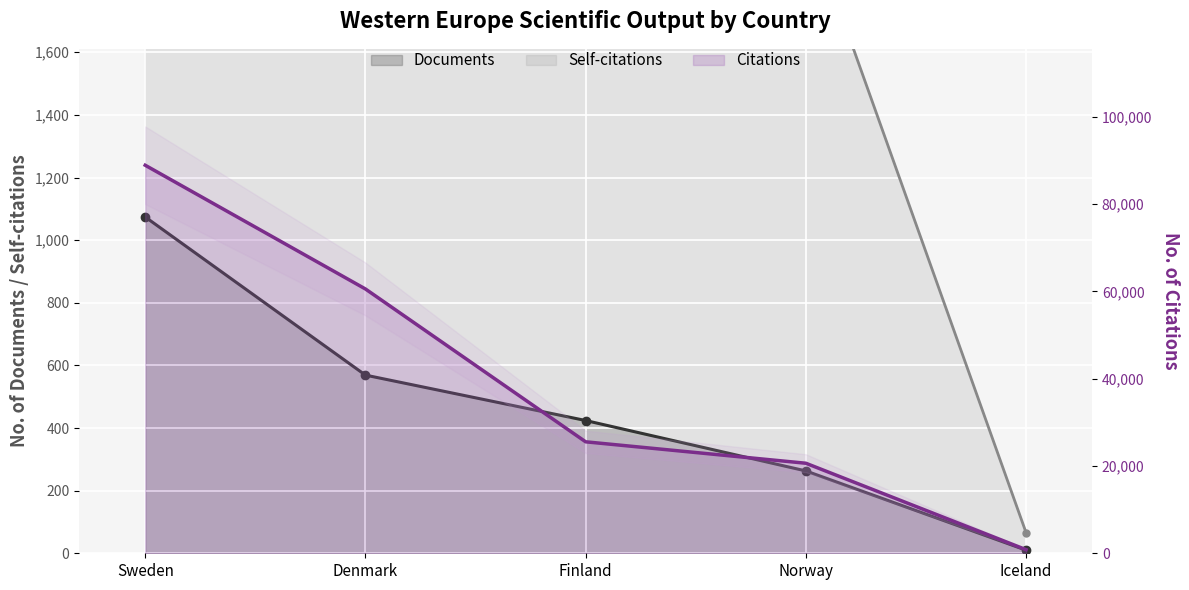

What value does the Citations series have at Iceland, to the nearest 10?

830